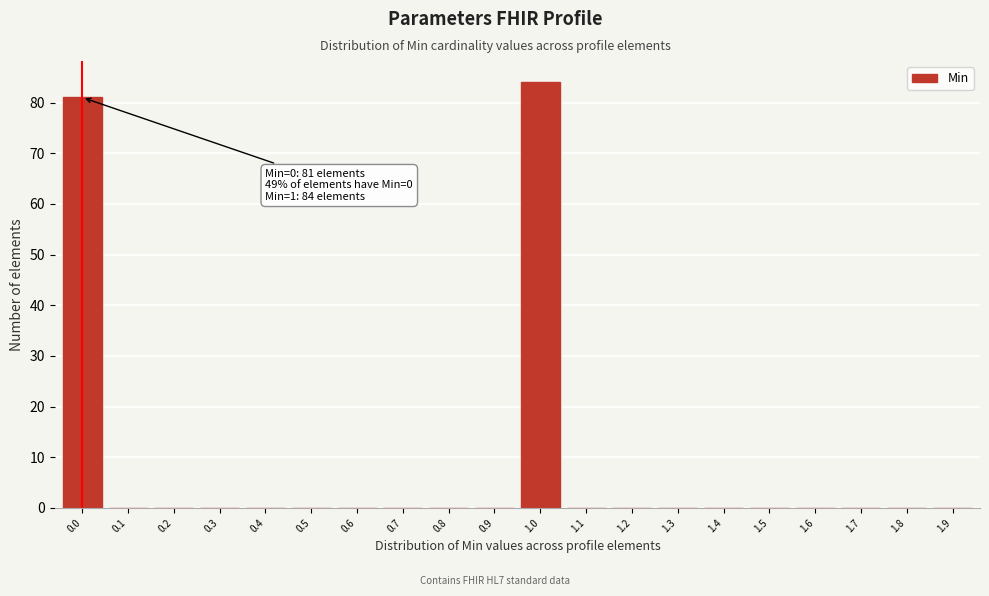

Reading left to right, transcribe all the data shown in this chart.

0.0=81	0.1=0	0.2=0	0.3=0	0.4=0	0.5=0	0.6=0	0.7=0	0.8=0	0.9=0	1.0=84	1.1=0	1.2=0	1.3=0	1.4=0	1.5=0	1.6=0	1.7=0	1.8=0	1.9=0